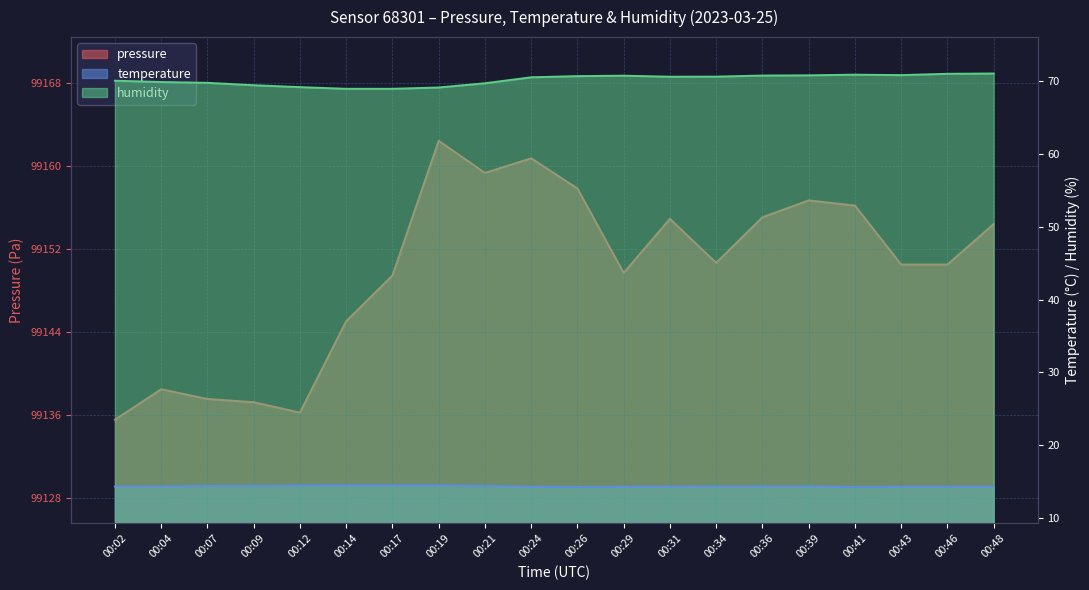

Reading left to right, what are all the values shown in this chart?

pressure: 00:02=99135.5	00:04=99138.5	00:07=99137.5	00:09=99137.2	00:12=99136.2	00:14=99145.0	00:17=99149.4	00:19=99162.4	00:21=99159.3	00:24=99160.8	00:26=99157.8	00:29=99149.7	00:31=99154.9	00:34=99150.7	00:36=99155.1	00:39=99156.7	00:41=99156.2	00:43=99150.5	00:46=99150.5	00:48=99154.4
temperature: 00:02=14.3	00:04=14.3	00:07=14.4	00:09=14.4	00:12=14.4	00:14=14.5	00:17=14.5	00:19=14.5	00:21=14.4	00:24=14.3	00:26=14.3	00:29=14.3	00:31=14.3	00:34=14.3	00:36=14.3	00:39=14.3	00:41=14.2	00:43=14.3	00:46=14.3	00:48=14.3
humidity: 00:02=70.1	00:04=69.9	00:07=69.8	00:09=69.4	00:12=69.2	00:14=69.0	00:17=69.0	00:19=69.1	00:21=69.7	00:24=70.5	00:26=70.7	00:29=70.8	00:31=70.6	00:34=70.6	00:36=70.8	00:39=70.8	00:41=70.9	00:43=70.8	00:46=71.0	00:48=71.0